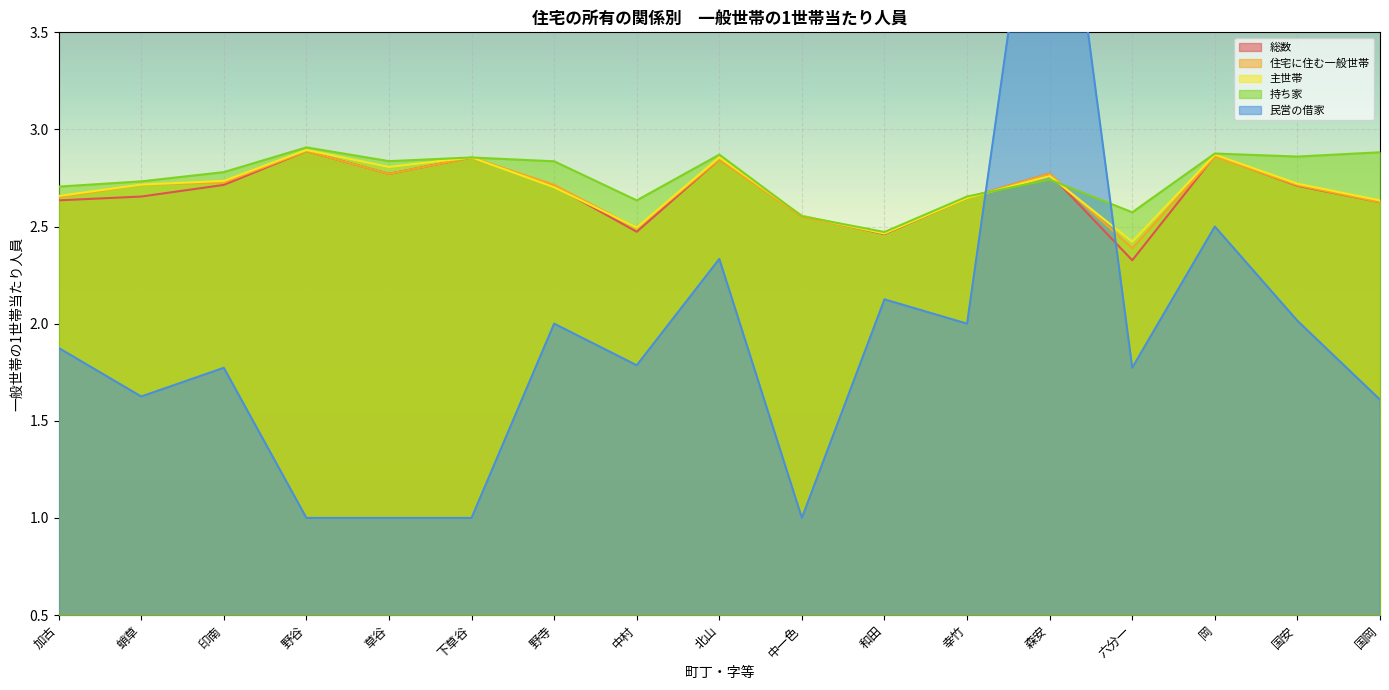

How many intersections are there between 民営の借家 and 住宅に住む一般世帯?

2